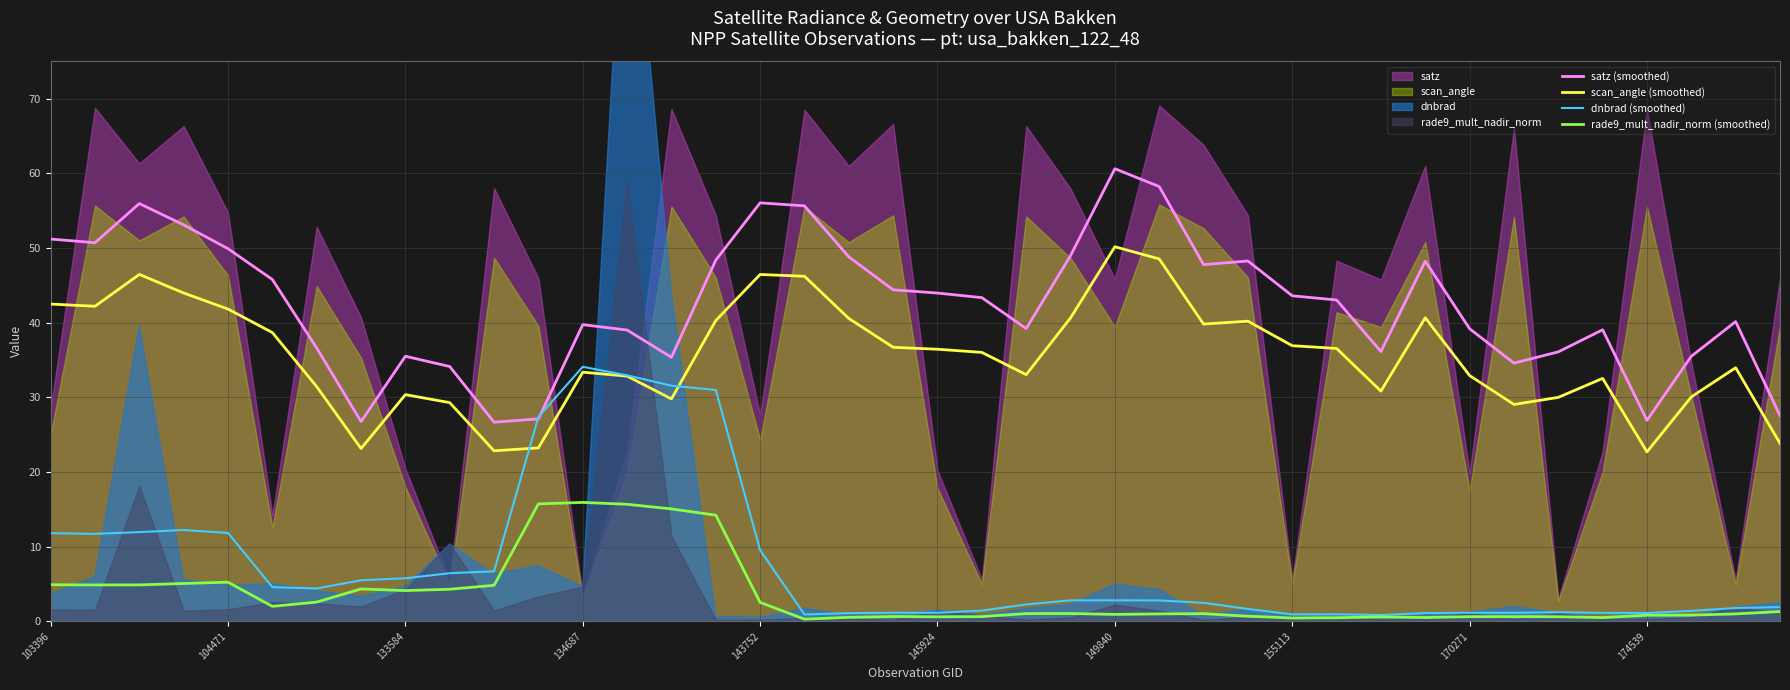

True or false: satz (smoothed) and scan_angle (smoothed) intersect in this chart.

False